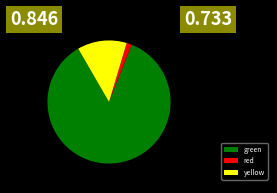

Rank the categories by value from lowest to highest.

red, yellow, green